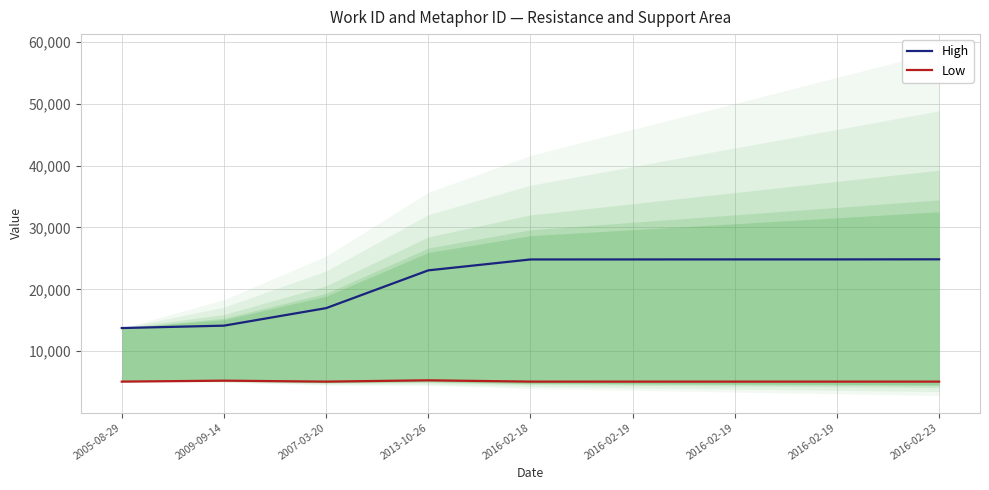

At which label does High first exceed 24822?

2016-02-19